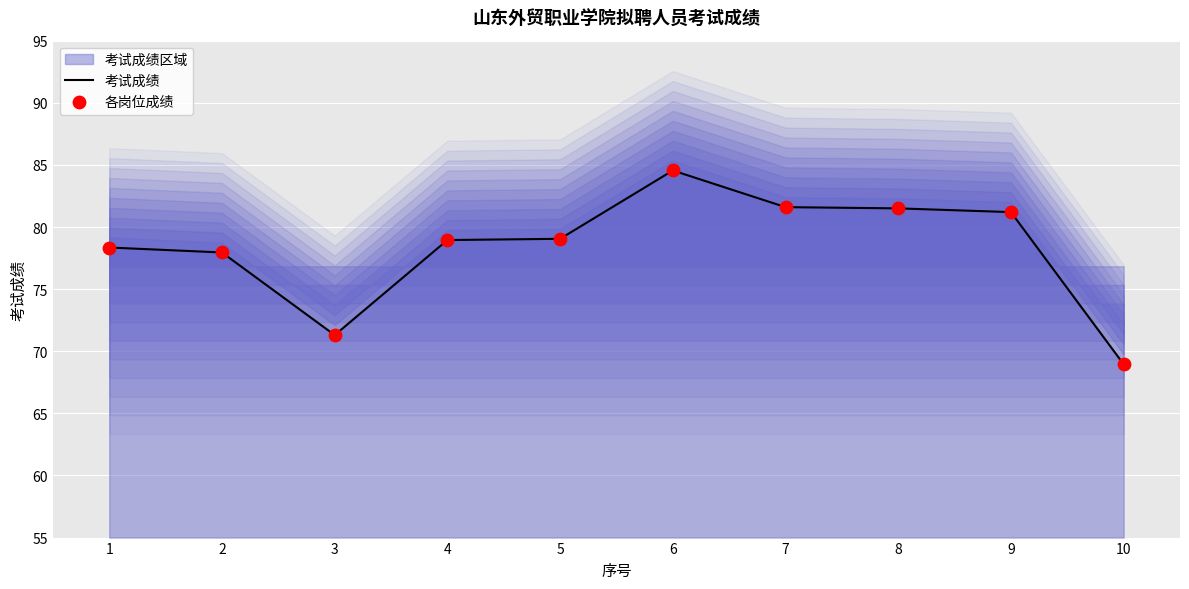

True or false: 考试成绩 has a value of 81.6 at 7.

True